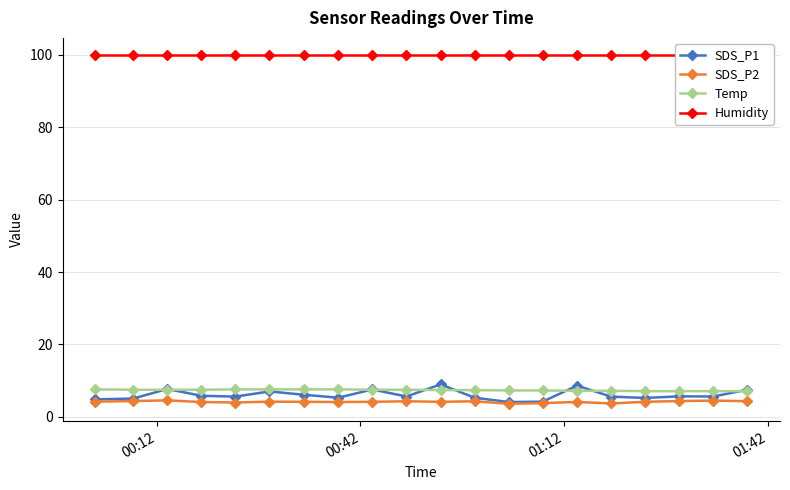

Reading left to right, extract all data points from this chart.

SDS_P1: 4.8	5.1	7.7	5.8	5.6	7.0	6.1	5.3	7.6	5.6	9.0	5.3	4.1	4.2	8.6	5.6	5.2	5.7	5.6	7.5
SDS_P2: 4.2	4.4	4.6	4.1	4.0	4.2	4.2	4.1	4.2	4.3	4.2	4.3	3.6	3.8	4.1	3.7	4.2	4.4	4.5	4.3
Temp: 7.6	7.5	7.5	7.5	7.6	7.6	7.6	7.6	7.5	7.5	7.4	7.4	7.3	7.3	7.2	7.2	7.1	7.1	7.1	7.1
Humidity: 99.9	99.9	99.9	99.9	99.9	99.9	99.9	99.9	99.9	99.9	99.9	99.9	99.9	99.9	99.9	99.9	99.9	99.9	99.9	99.9